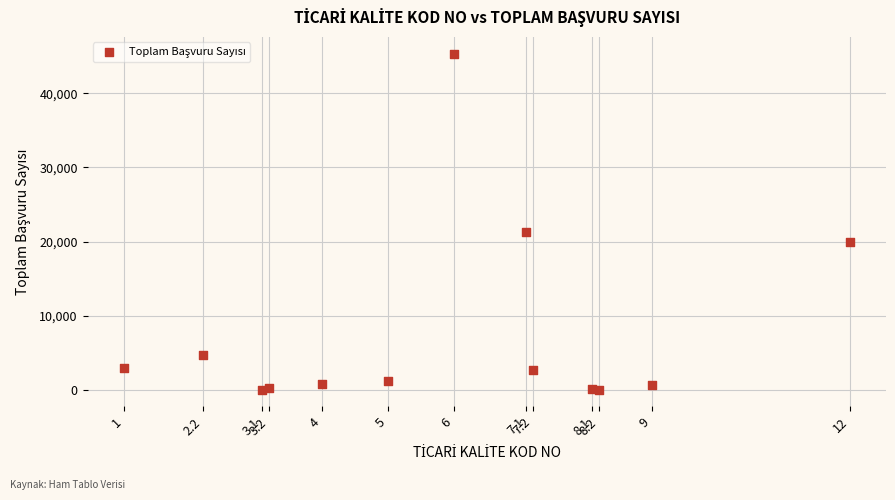

What Y value in the scatter plot is closest to 22683?

21288